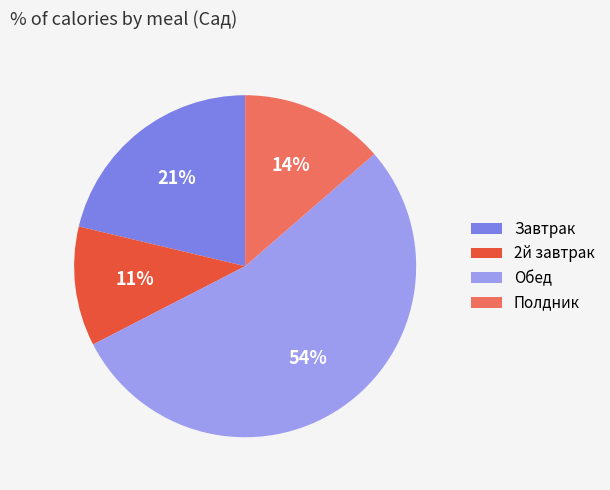

Combined, do Завтрак and Обед account for over 50%?

Yes